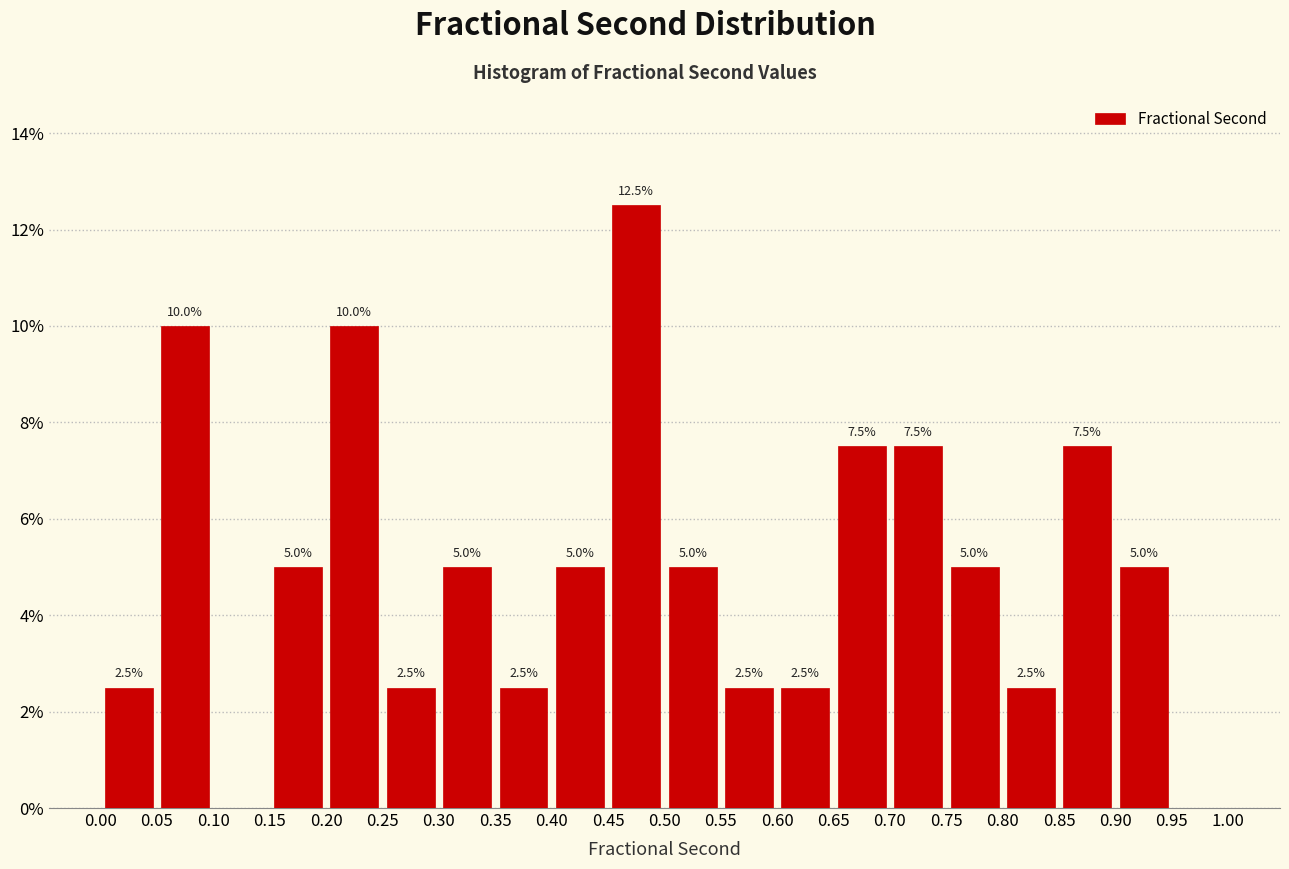

Which range on the x-axis has the tallest bar?

0.45 to 0.50